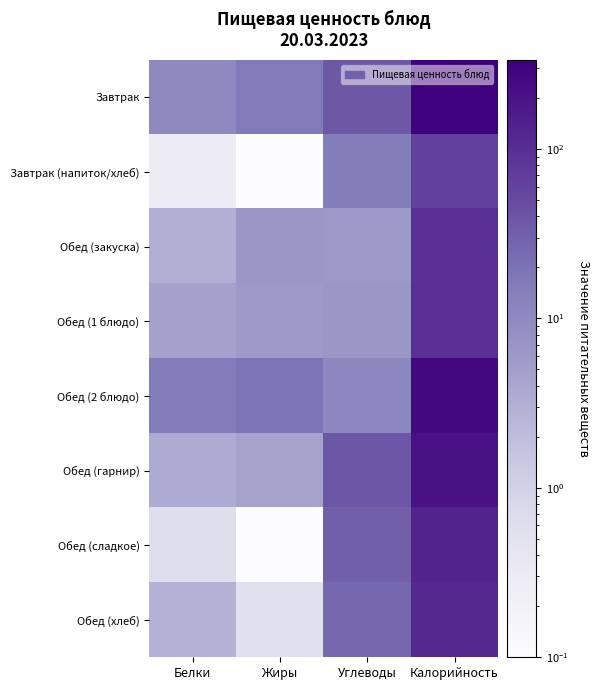

Reading right to left, list all the values displayed in this chart.

Завтрак: Калорийность=336.3	Углеводы=37.5	Жиры=16.3	Белки=9.8
Завтрак (напиток/хлеб): Калорийность=63.0	Углеводы=15.2	Жиры=0.1	Белки=0.3
Обед (закуска): Калорийность=94.4	Углеводы=6.0	Жиры=6.5	Белки=3.0
Обед (1 блюдо): Калорийность=96.8	Углеводы=6.5	Жиры=5.7	Белки=4.7
Обед (2 блюдо): Калорийность=269.0	Углеводы=10.6	Жиры=18.7	Белки=15.9
Обед (гарнир): Калорийность=206.0	Углеводы=37.7	Жиры=4.6	Белки=3.6
Обед (сладкое): Калорийность=130.0	Углеводы=31.7	Жиры=0.1	Белки=0.6
Обед (хлеб): Калорийность=116.0	Углеводы=25.0	Жиры=0.6	Белки=2.8